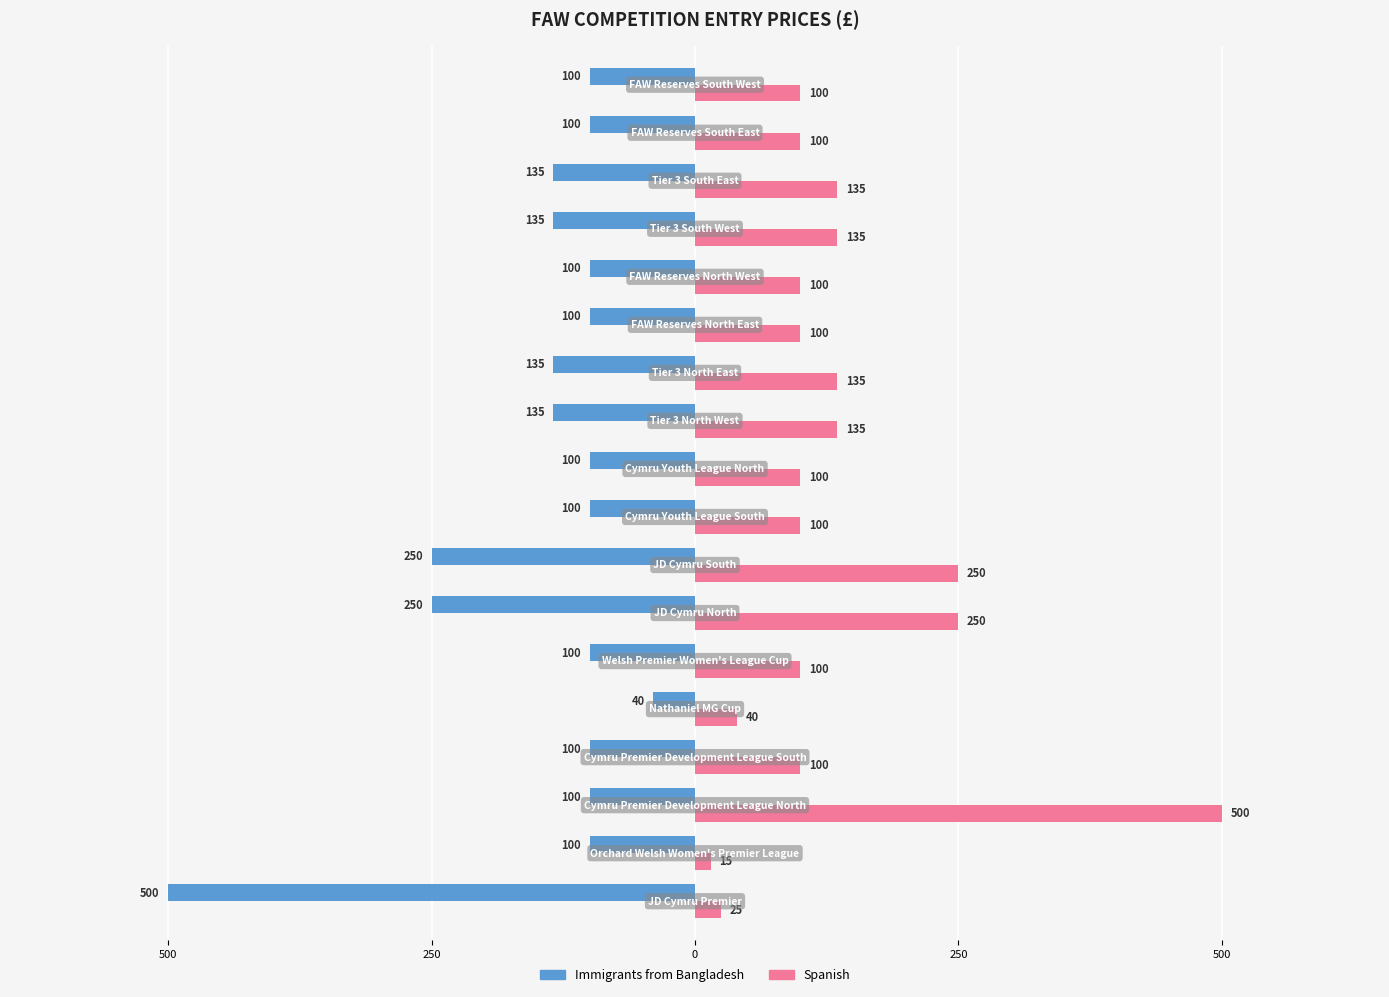

Reading left to right, list all the values displayed in this chart.

Immigrants from Bangladesh: -500	-100	-100	-100	-40	-100	-250	-250	-100	-100	-135	-135	-100	-100	-135	-135	-100	-100
Spanish: 25	15	500	100	40	100	250	250	100	100	135	135	100	100	135	135	100	100